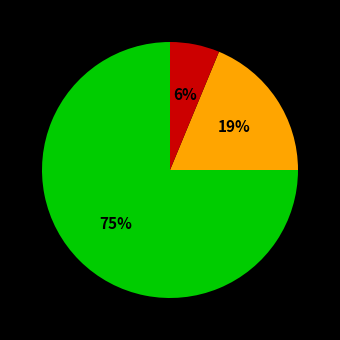

To the nearest percent, what is the average slice percentage?

33%